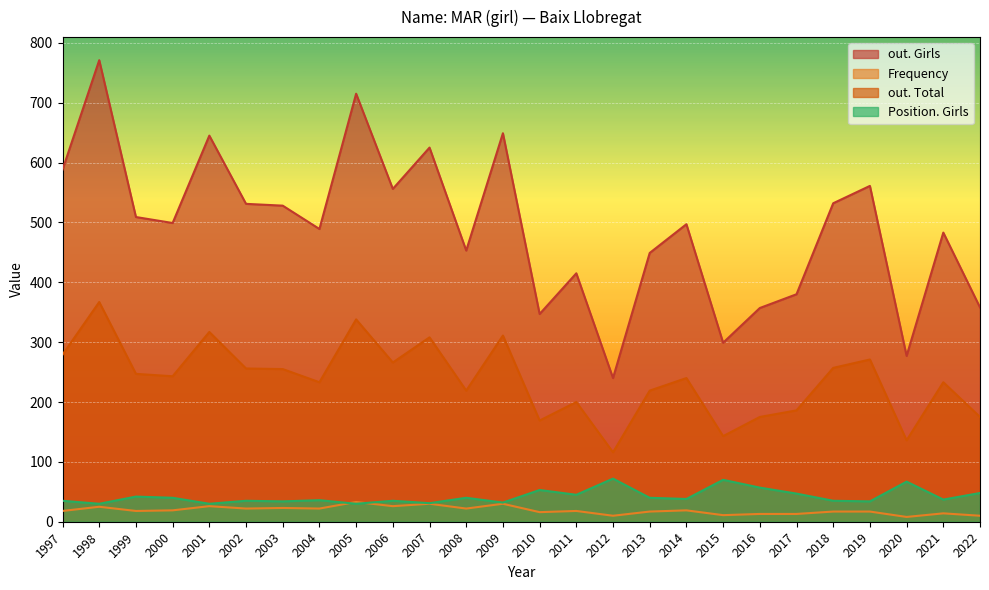

How many lines are shown in the chart?

4